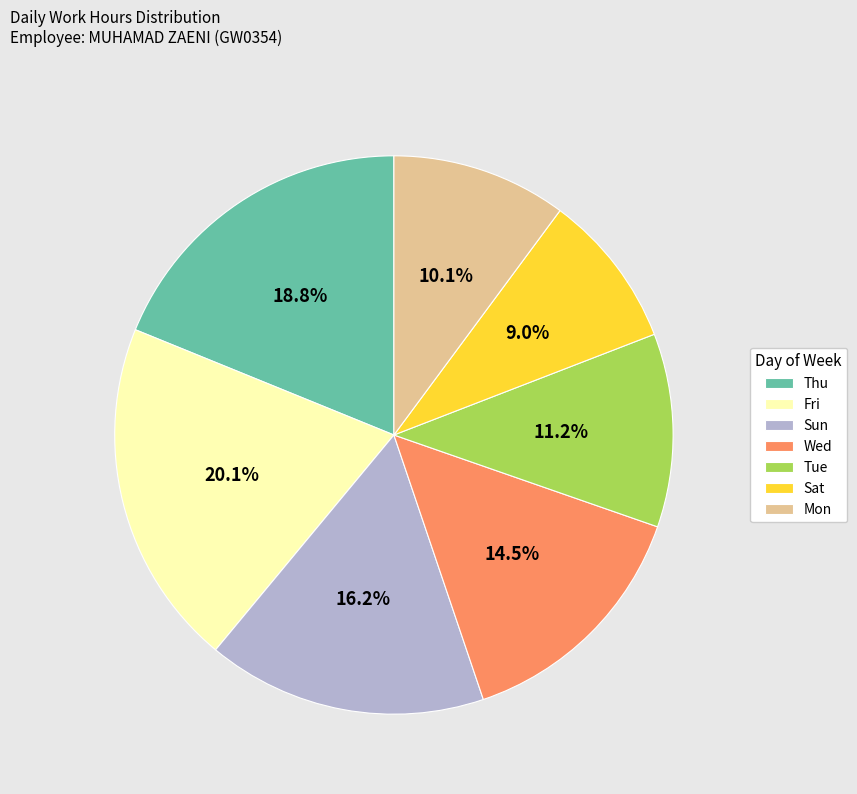

Combined, what portion of the pie is Sun and Fri?

36.3%